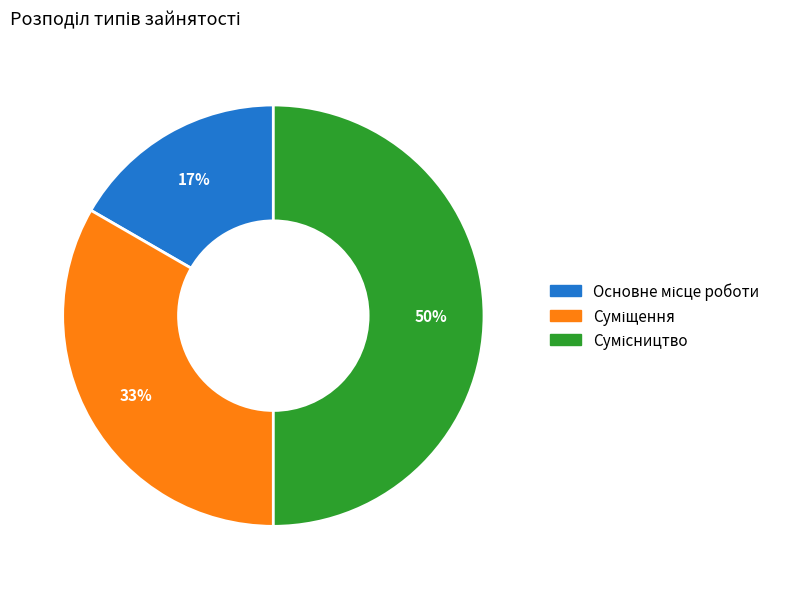

To the nearest percent, what is the difference between the largest and smallest slice percentages?

33%